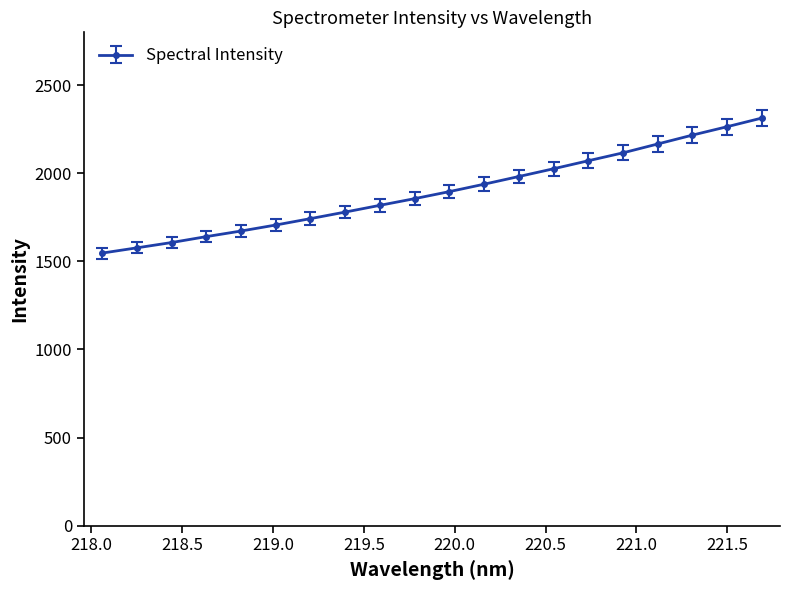

Reading left to right, what are all the values shown in this chart?

1547.0	1576.8	1606.9	1640.5	1672.3	1706.4	1742.7	1779.9	1818.2	1856.1	1896.1	1938.1	1981.7	2025.8	2071.2	2116.1	2166.4	2216.7	2264.4	2313.5